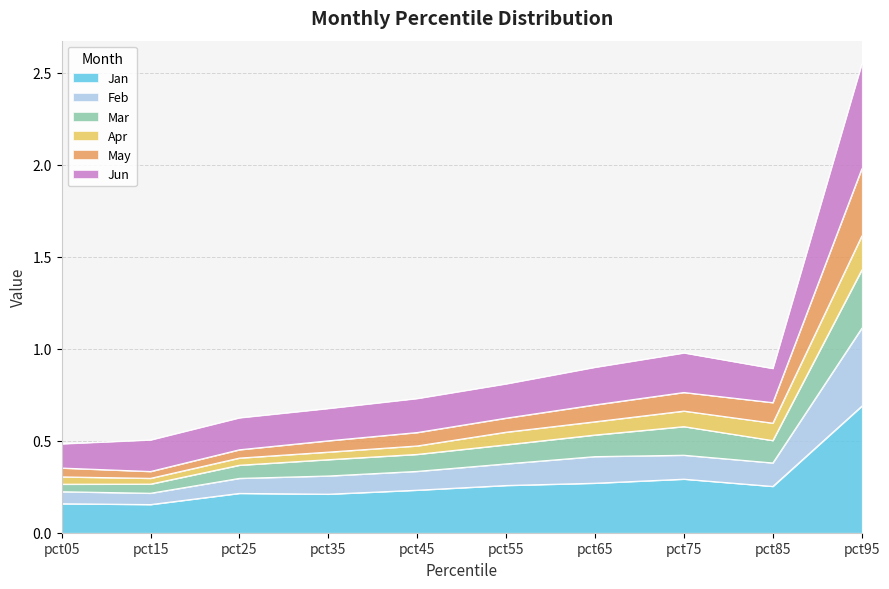

True or false: Jun and May cross at least once.

False